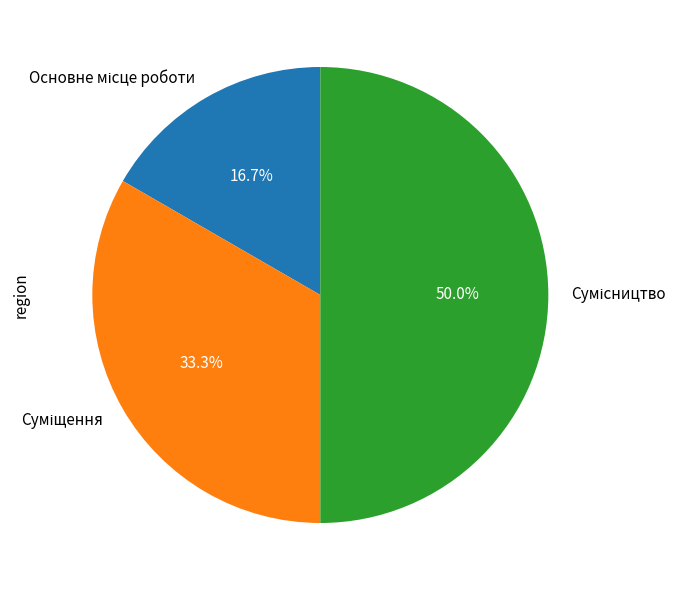

Is it true that Сумісництво is 39% of the pie?

False